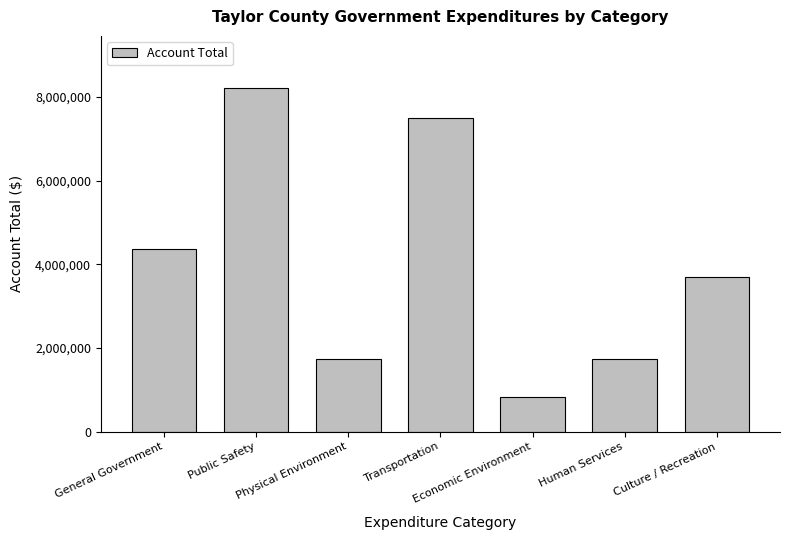

Where does the data first go above 3692739?

General Government